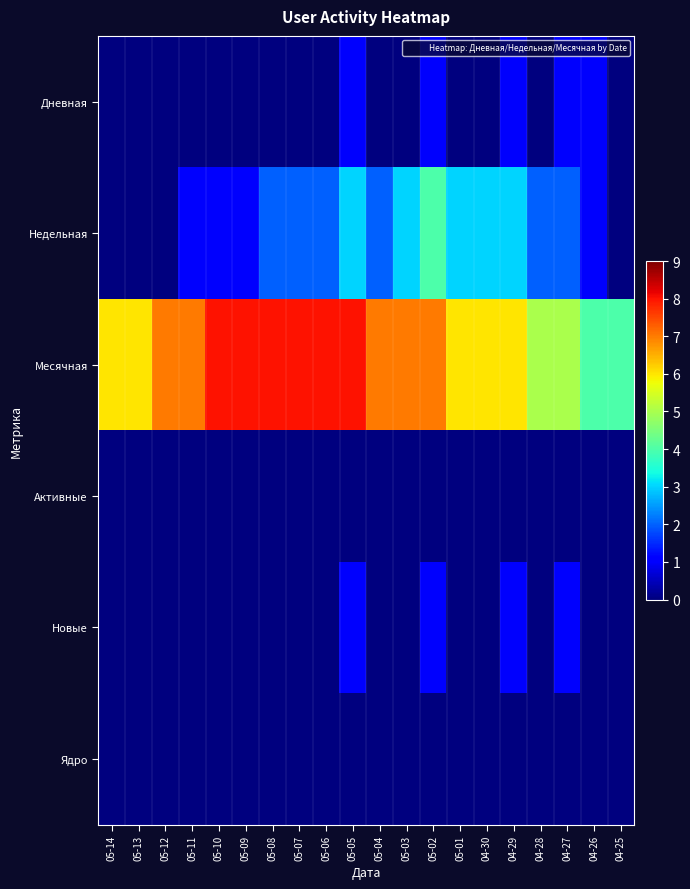

Reading right to left, extract all data points from this chart.

Дневная: 04-25=0	04-26=1	04-27=1	04-28=0	04-29=1	04-30=0	05-01=0	05-02=1	05-03=0	05-04=0	05-05=1	05-06=0	05-07=0	05-08=0	05-09=0	05-10=0	05-11=0	05-12=0	05-13=0	05-14=0
Недельная: 04-25=0	04-26=1	04-27=2	04-28=2	04-29=3	04-30=3	05-01=3	05-02=4	05-03=3	05-04=2	05-05=3	05-06=2	05-07=2	05-08=2	05-09=1	05-10=1	05-11=1	05-12=0	05-13=0	05-14=0
Месячная: 04-25=4	04-26=4	04-27=5	04-28=5	04-29=6	04-30=6	05-01=6	05-02=7	05-03=7	05-04=7	05-05=8	05-06=8	05-07=8	05-08=8	05-09=8	05-10=8	05-11=7	05-12=7	05-13=6	05-14=6
Активные: 04-25=0	04-26=0	04-27=0	04-28=0	04-29=0	04-30=0	05-01=0	05-02=0	05-03=0	05-04=0	05-05=0	05-06=0	05-07=0	05-08=0	05-09=0	05-10=0	05-11=0	05-12=0	05-13=0	05-14=0
Новые: 04-25=0	04-26=0	04-27=1	04-28=0	04-29=1	04-30=0	05-01=0	05-02=1	05-03=0	05-04=0	05-05=1	05-06=0	05-07=0	05-08=0	05-09=0	05-10=0	05-11=0	05-12=0	05-13=0	05-14=0
Ядро: 04-25=0	04-26=0	04-27=0	04-28=0	04-29=0	04-30=0	05-01=0	05-02=0	05-03=0	05-04=0	05-05=0	05-06=0	05-07=0	05-08=0	05-09=0	05-10=0	05-11=0	05-12=0	05-13=0	05-14=0